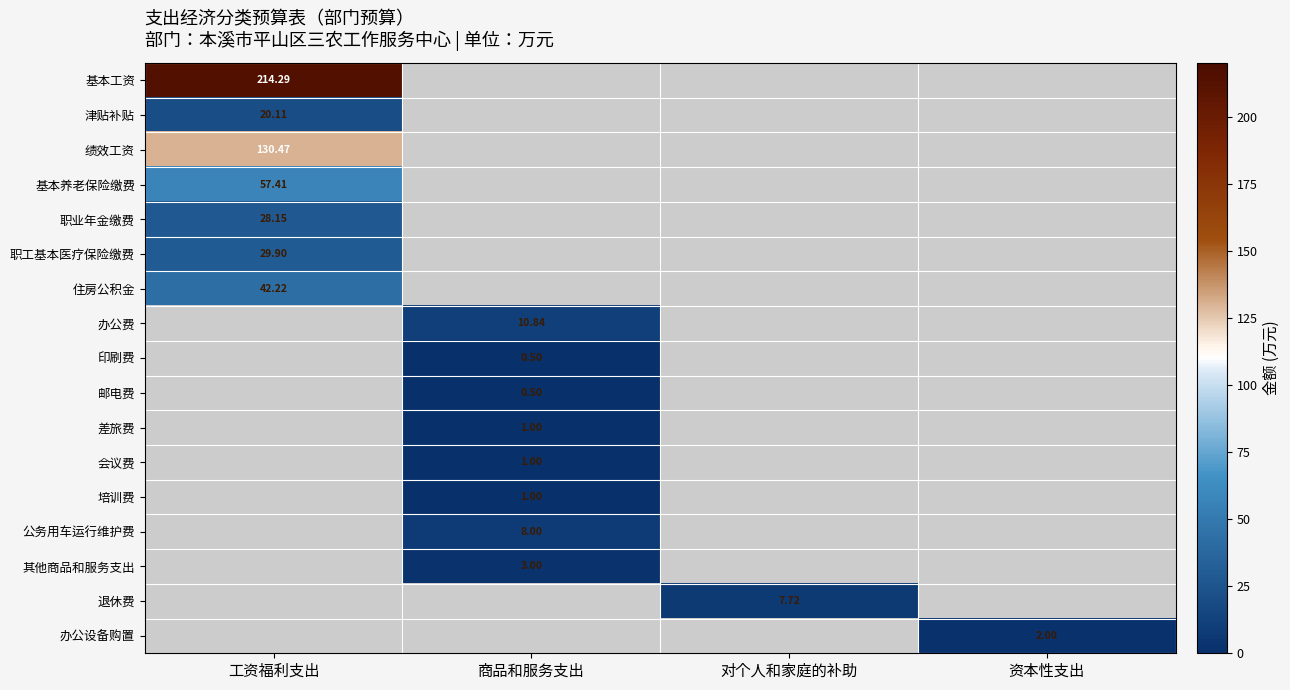

How many values in 其他商品和服务支出 are above zero?

1